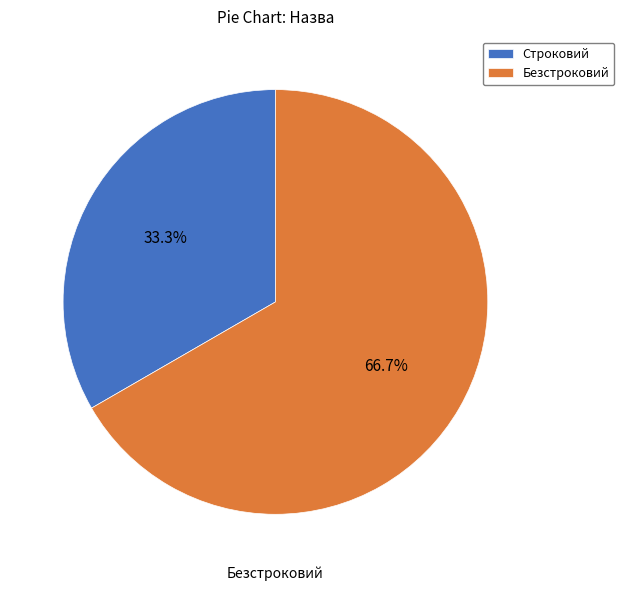

Rank the categories by value from lowest to highest.

Строковий, Безстроковий